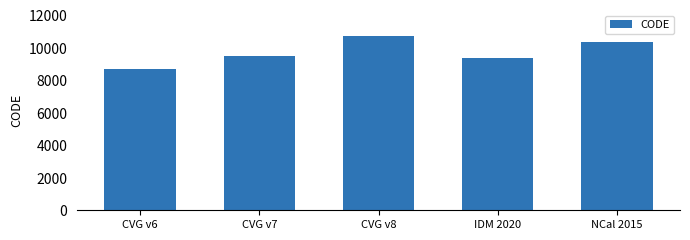

Reading left to right, transcribe all the data shown in this chart.

8676	9483	10707	9375	10323